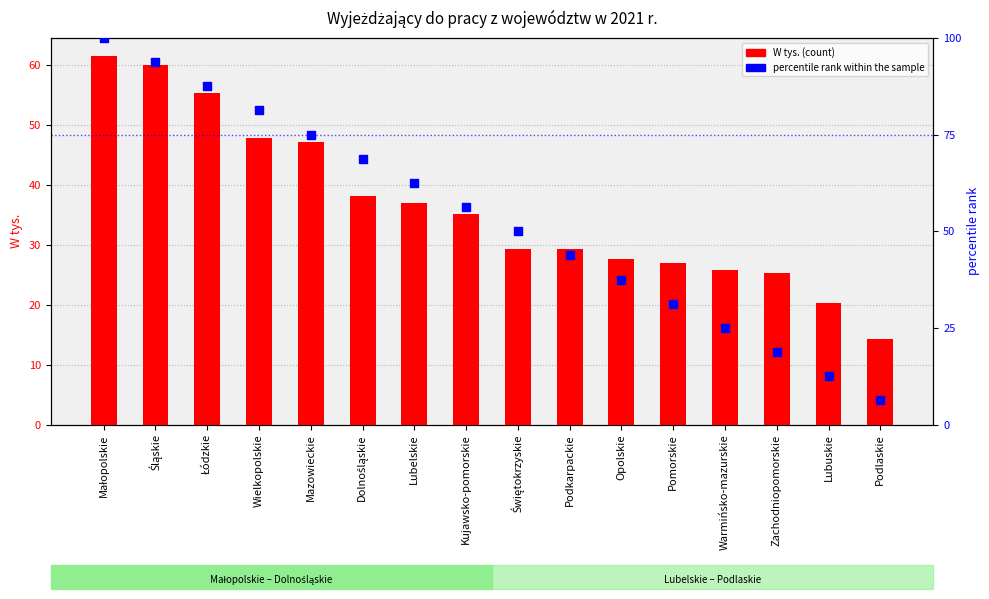

What are all the series names shown in the legend?

W tys. (count), percentile rank within the sample